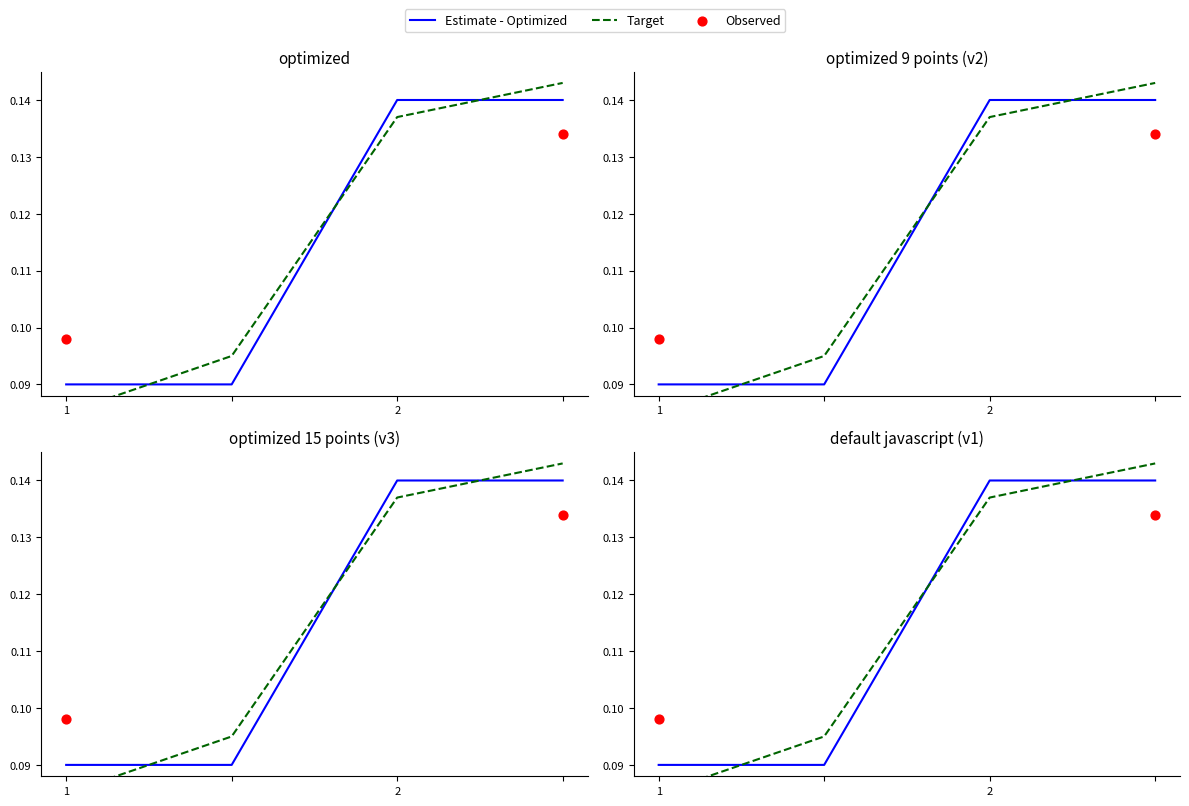

Which series contains the lowest Y value?

Target